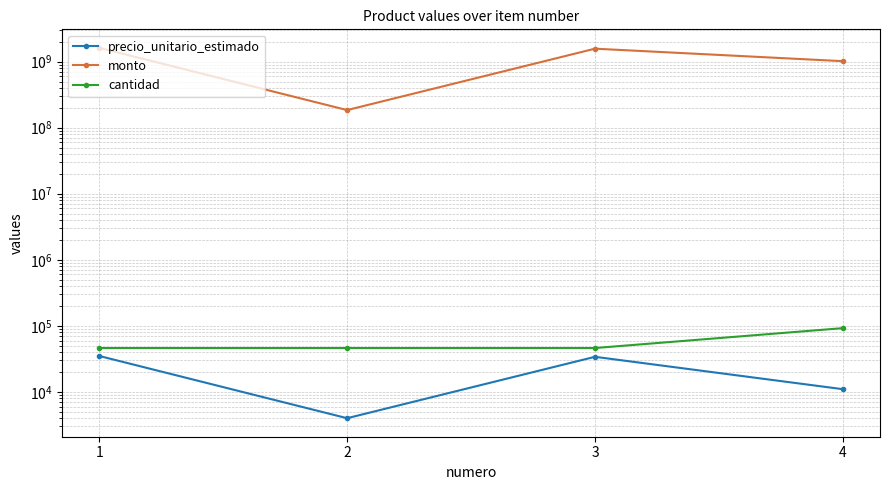

What is the difference between the second highest and second lowest values in the precio_unitario_estimado series?

23000